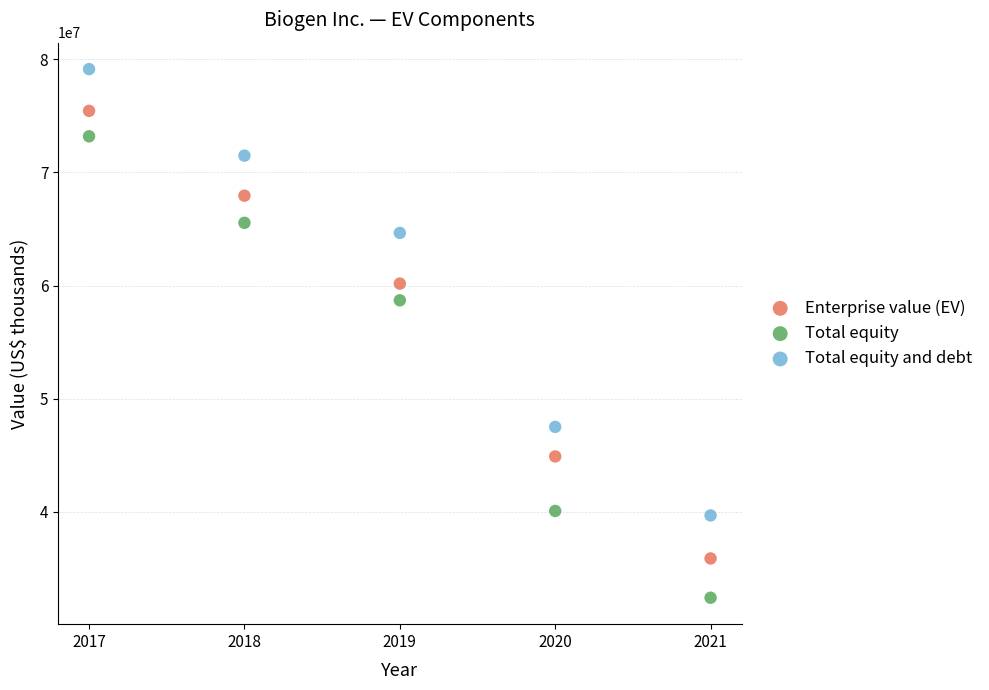

Which series has the widest spread of Y values?

Total equity